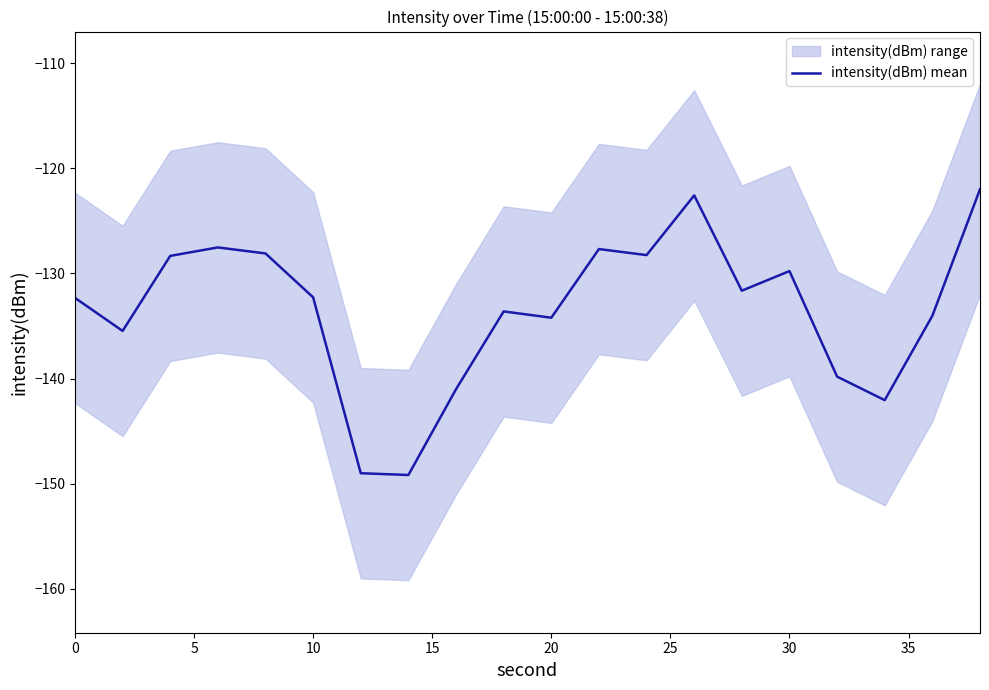

The intensity(dBm) mean series shows -187.6 at 30. True or false?

False